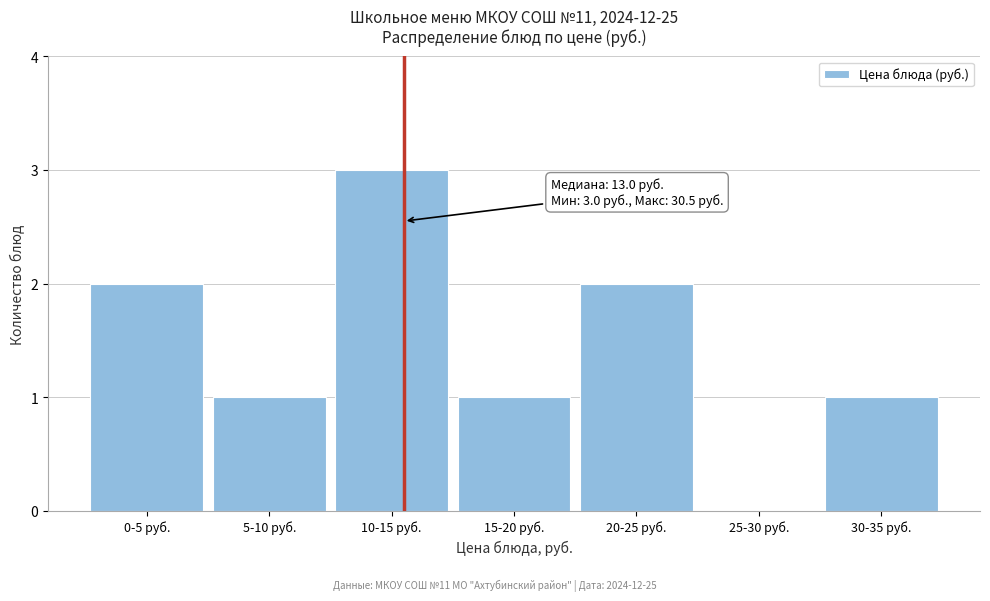

Reading left to right, what are all the values shown in this chart?

0-5 руб.=2	5-10 руб.=1	10-15 руб.=3	15-20 руб.=1	20-25 руб.=2	25-30 руб.=0	30-35 руб.=1